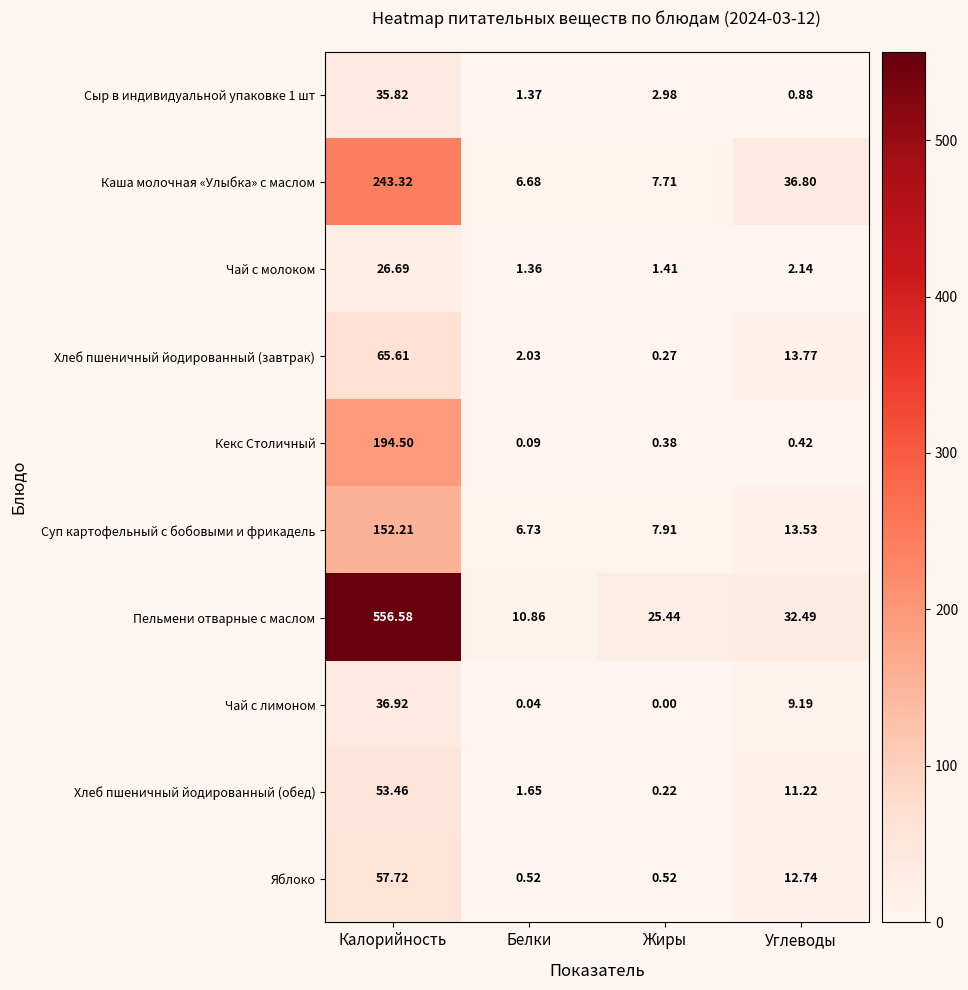

Which label corresponds to the smallest value in the chart?

Жиры